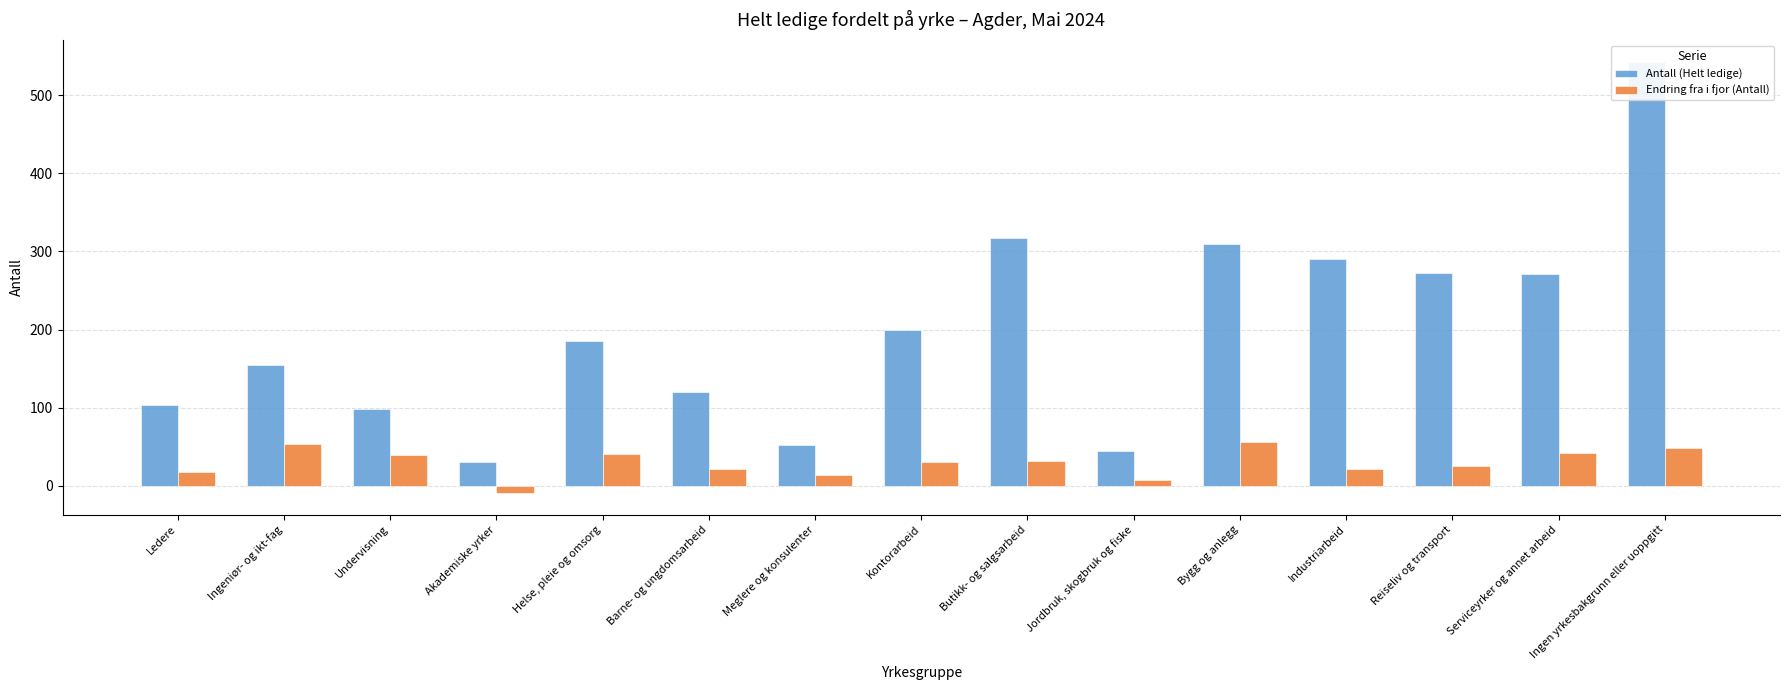

What is the spread (max minus min) of values at Meglere og konsulenter?

38